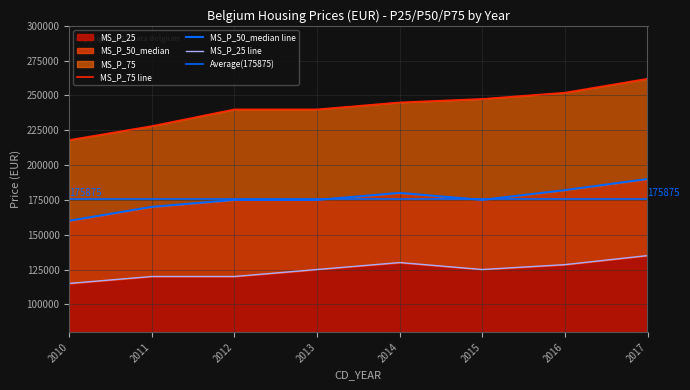

The value of MS_P_25 at 2016 is 128500. True or false?

True